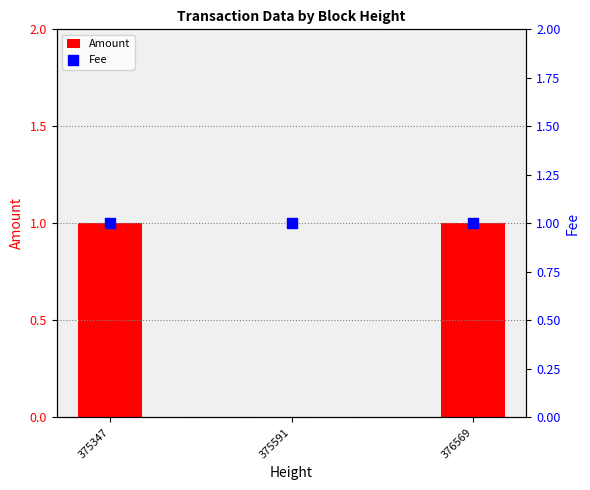

What is the total value across all series at 375591?

1